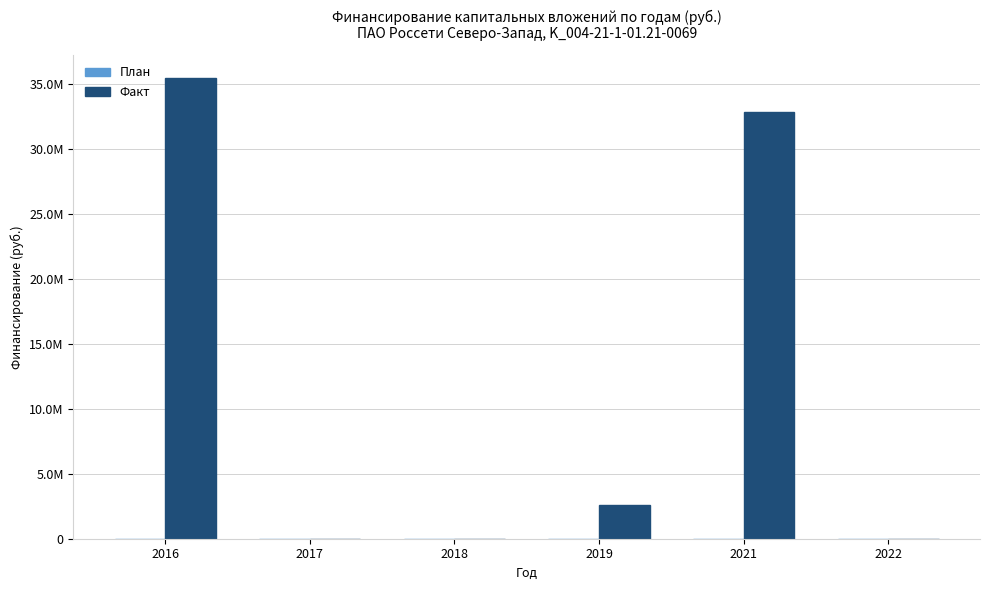

Are the bars horizontal?

No